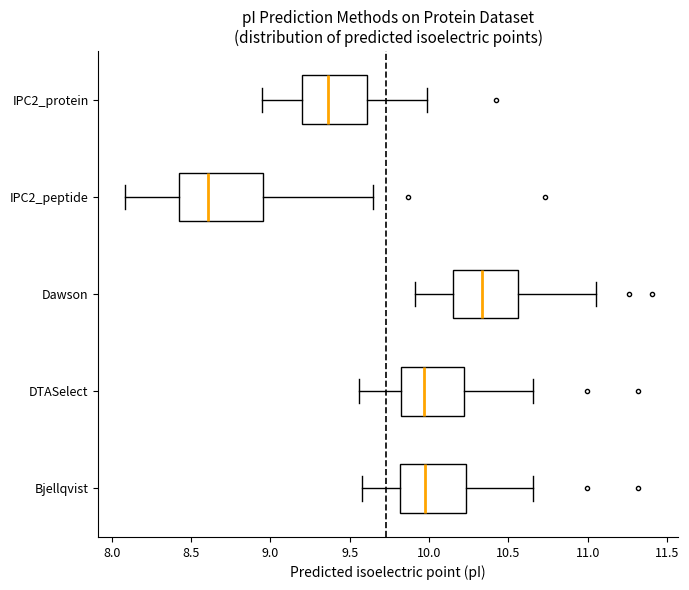

Reading bottom to top, read every box against the x-axis: the position of its median line, the range the box covers, and the ends of its whiskers. The values are not printed on the chart, so give them approximately, as read against the axis.

Bjellqvist: median 10.00, box 9.80 to 10.25, whiskers 9.60 to 10.65
DTASelect: median 9.95, box 9.80 to 10.20, whiskers 9.55 to 10.65
Dawson: median 10.35, box 10.15 to 10.55, whiskers 9.90 to 11.05
IPC2_peptide: median 8.60, box 8.45 to 8.95, whiskers 8.10 to 9.65
IPC2_protein: median 9.35, box 9.20 to 9.60, whiskers 8.95 to 10.00